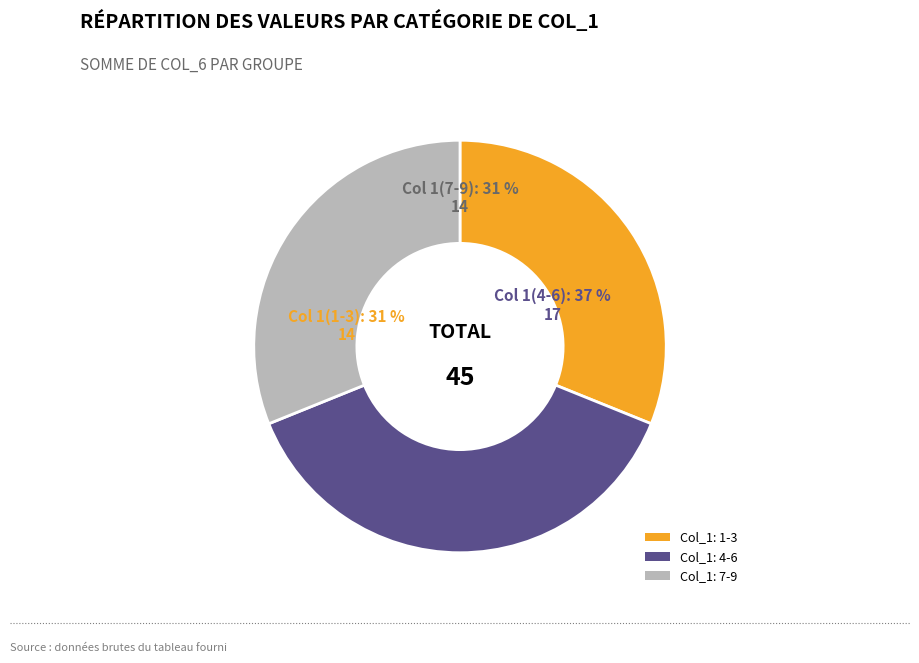

Is there any slice that represents more than half of the pie?

No